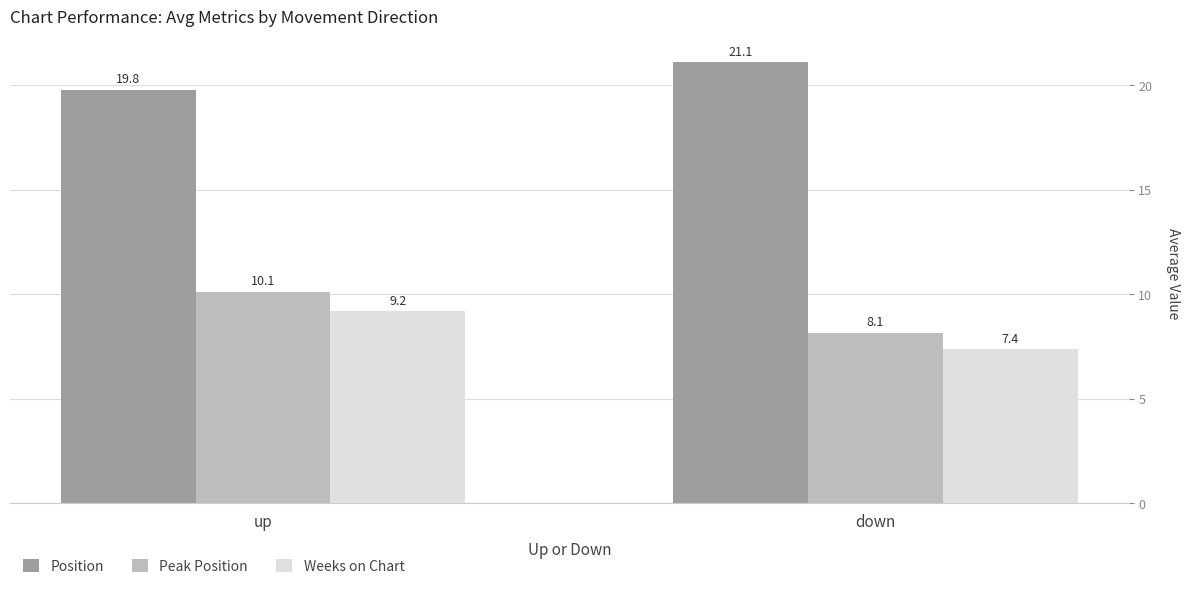

What is the difference between the Peak Position values at down and up?

2.0